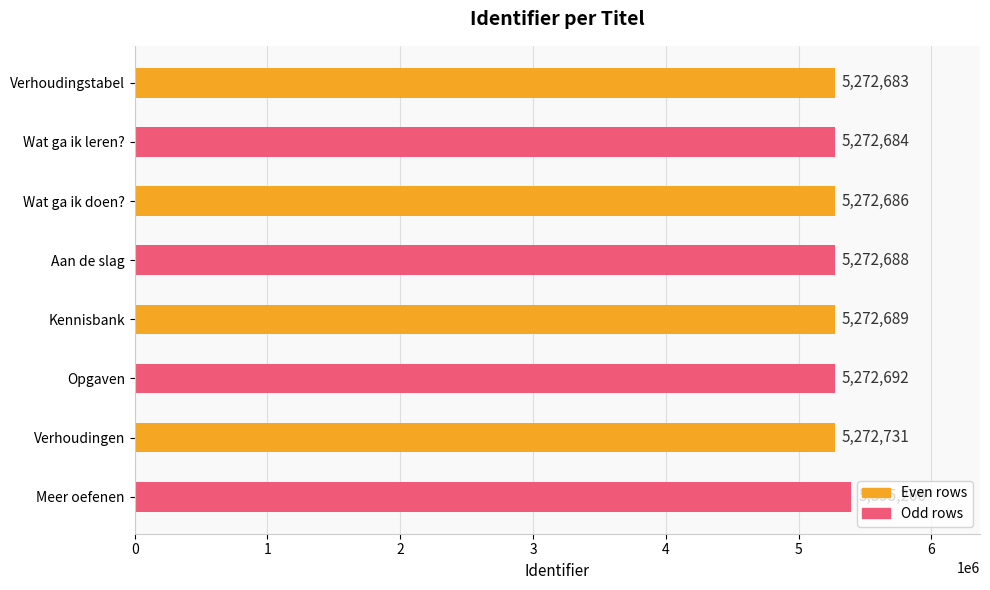

Read the value at Aan de slag, to the nearest 10.

5272690